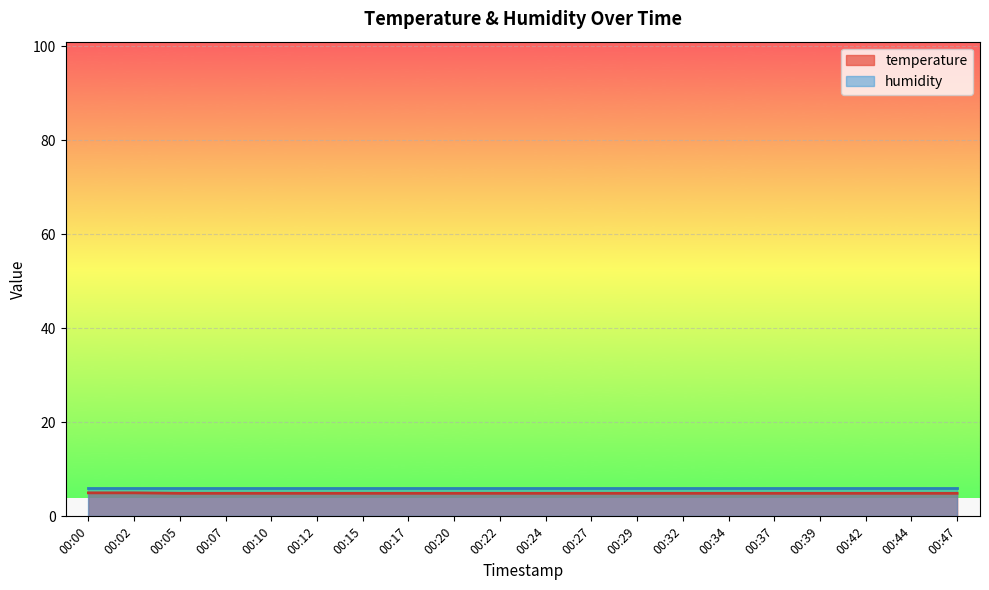

The chart shows a value of 4.9 at 00:05. True or false?

True